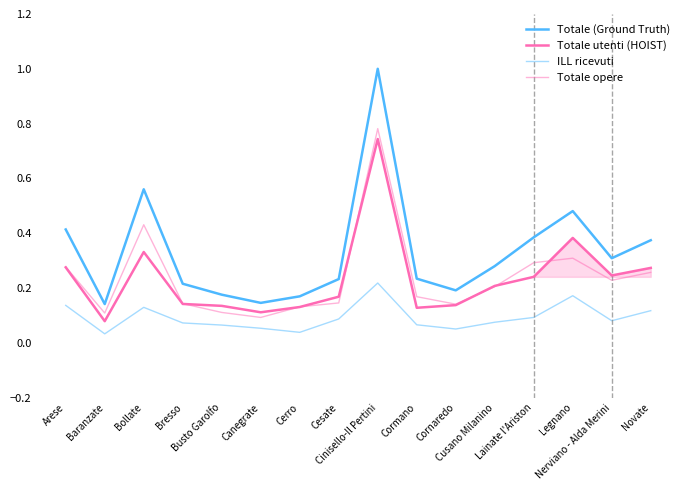

At which label is ILL ricevuti closest to 0?

Baranzate